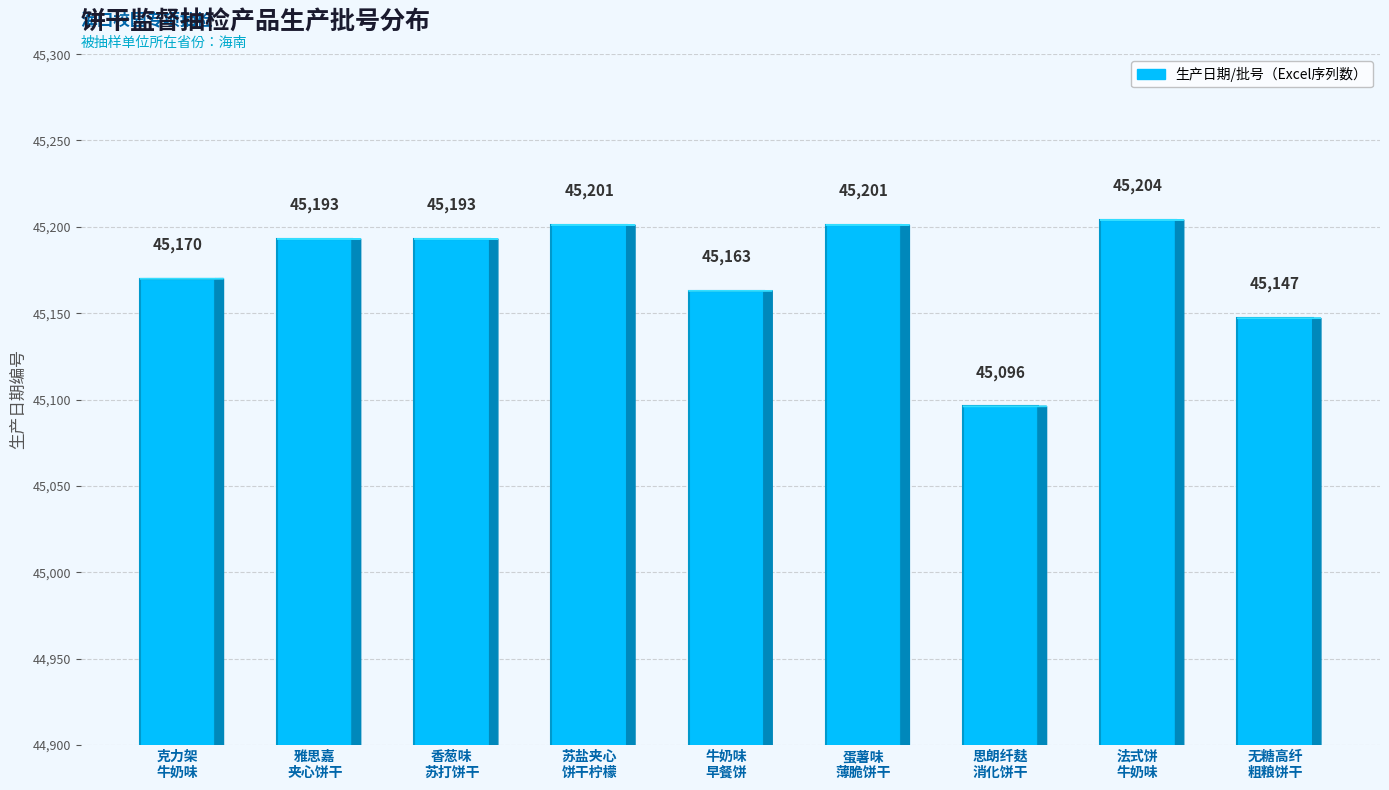

What is the label of the 6th bar from the right?

苏盐夹心
饼干柠檬